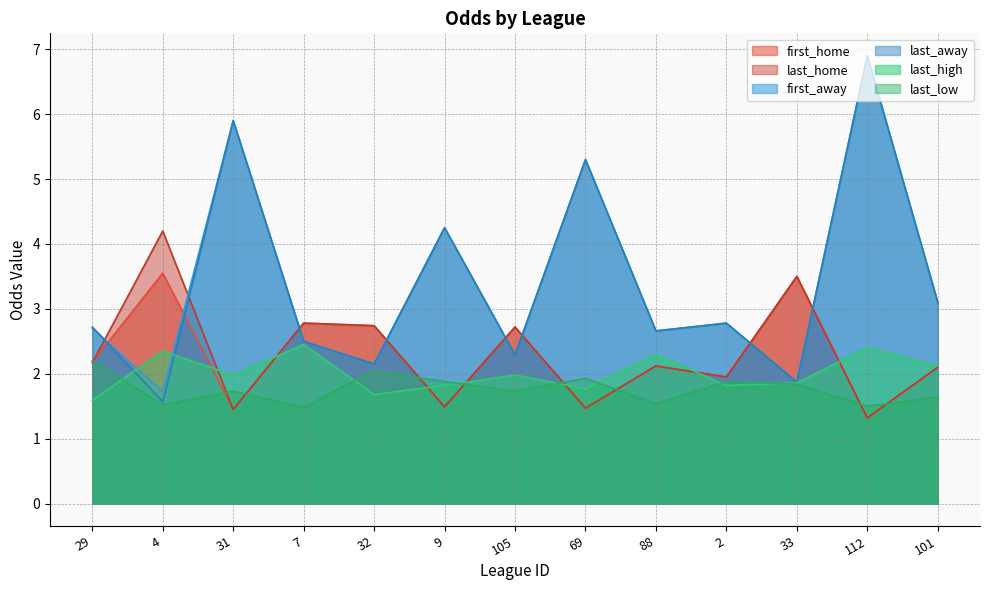

Reading left to right, what are all the values shown in this chart?

first_home: 2.2	3.5	1.4	2.8	2.7	1.5	2.7	1.5	2.1	1.9	3.5	1.3	2.1
last_home: 2.2	4.2	1.4	2.8	2.7	1.5	2.7	1.5	2.1	1.9	3.5	1.3	2.1
first_away: 2.7	1.7	5.9	2.5	2.1	4.2	2.3	5.3	2.7	2.8	1.9	6.9	3.1
last_away: 2.7	1.6	5.9	2.5	2.1	4.2	2.3	5.3	2.7	2.8	1.9	6.9	3.1
last_high: 1.6	2.4	2.0	2.5	1.7	1.8	2.0	1.8	2.3	1.8	1.9	2.4	2.1
last_low: 2.2	1.5	1.7	1.5	2.0	1.9	1.7	1.9	1.5	1.9	1.8	1.5	1.6